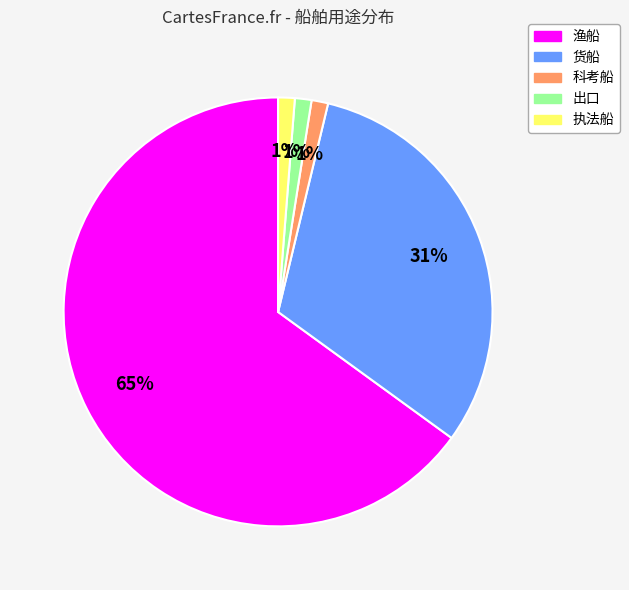

What is the ratio of the value at 科考船 to the value at 执法船?

1.0